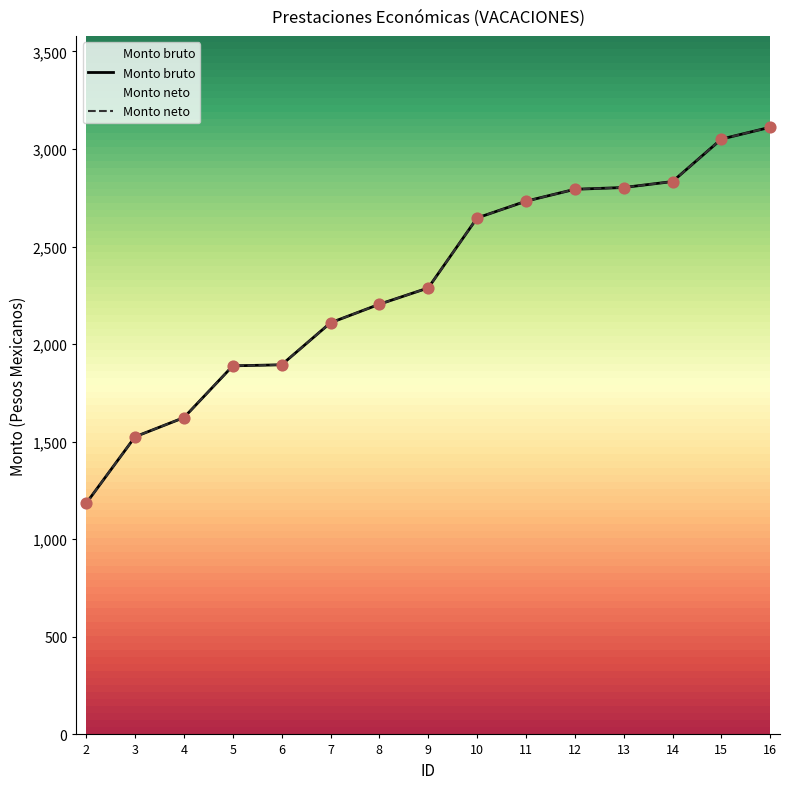

At how many categories does at least one series exceed 1701?

12